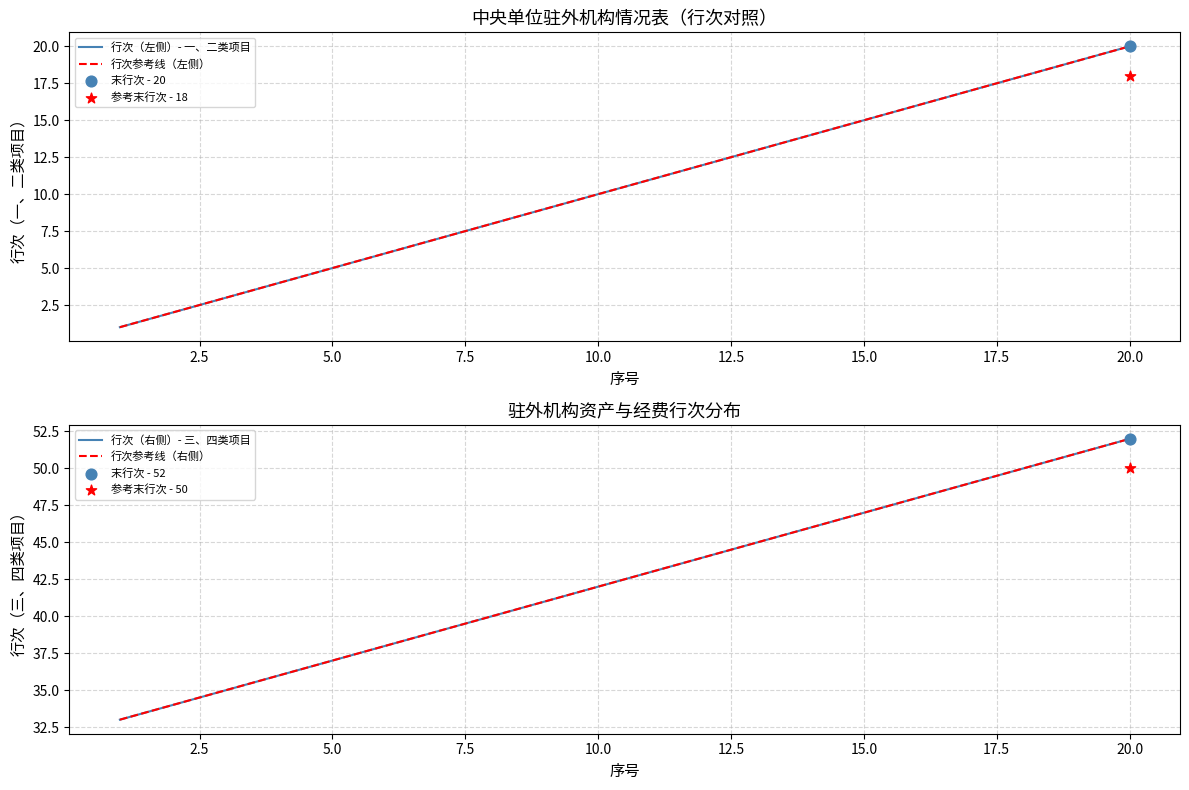

Which series has the largest total across all categories?

行次（右侧）- 三、四类项目